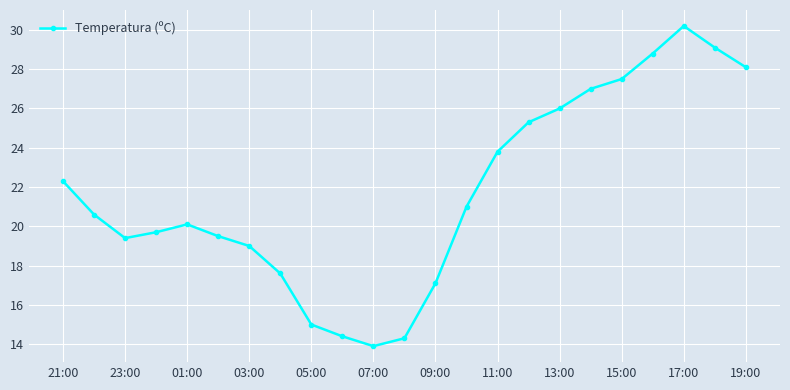

How many data points are less than 20?

10